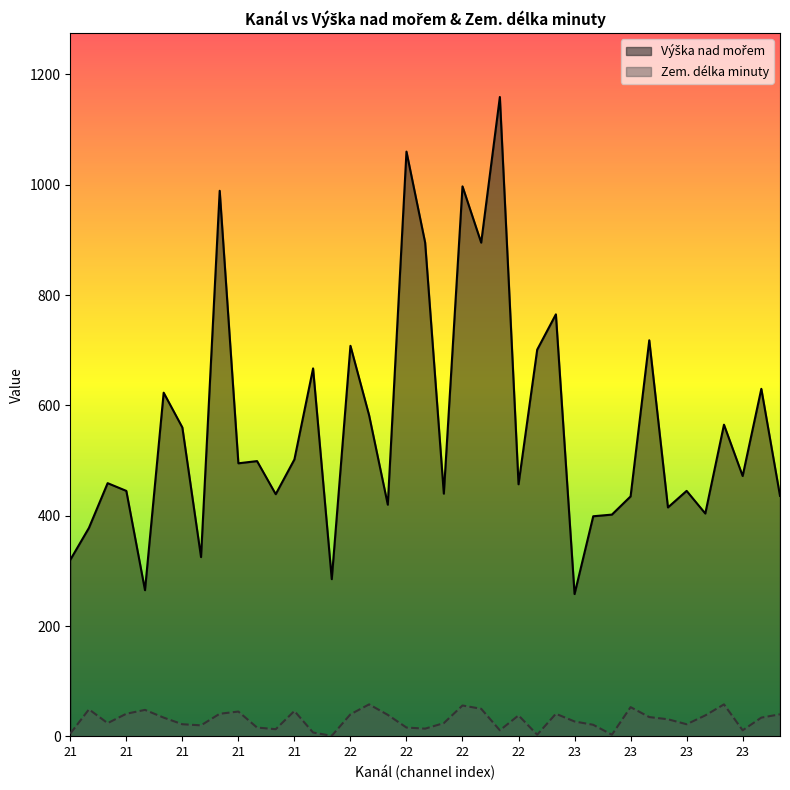

The Zem. délka minuty series shows 10 at 21. True or false?

False